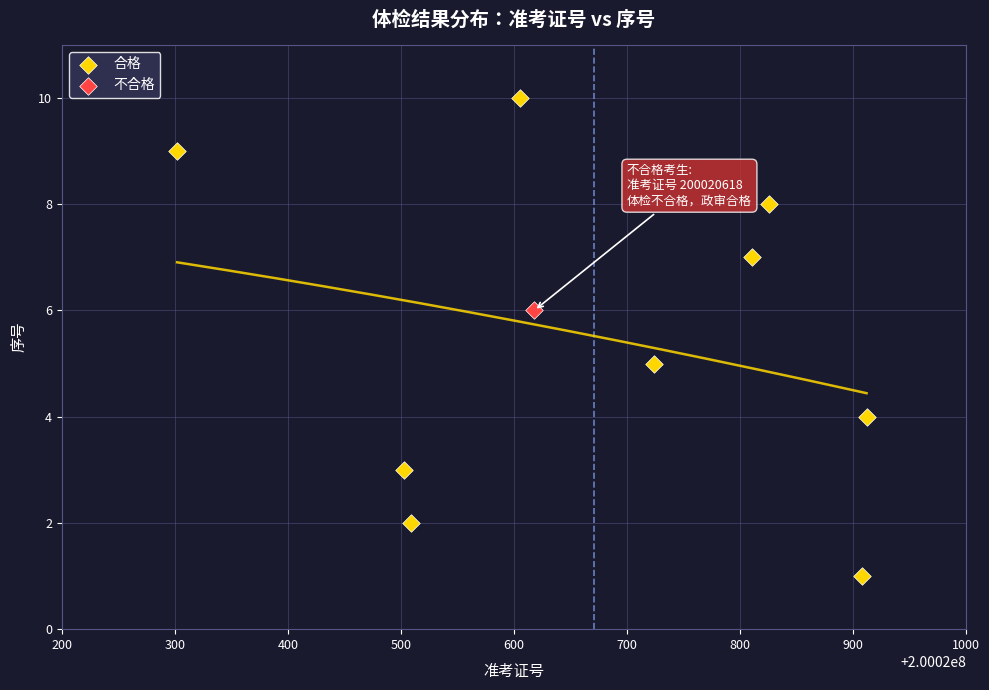

What are all the series names shown in the legend?

合格, 不合格